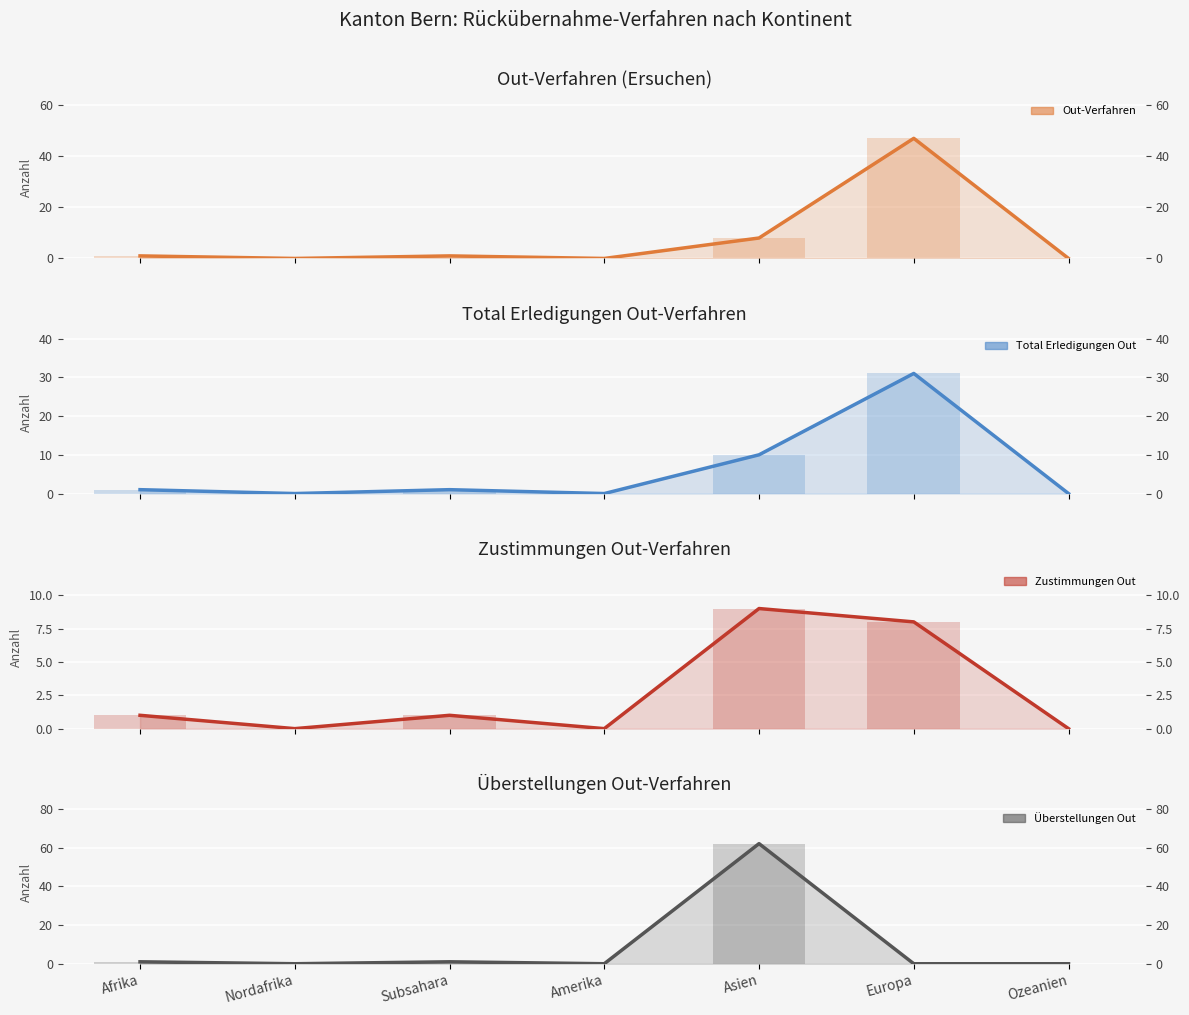

Is the value of Zustimmungen Out at Afrika greater than the value of Überstellungen Out at Europa?

Yes